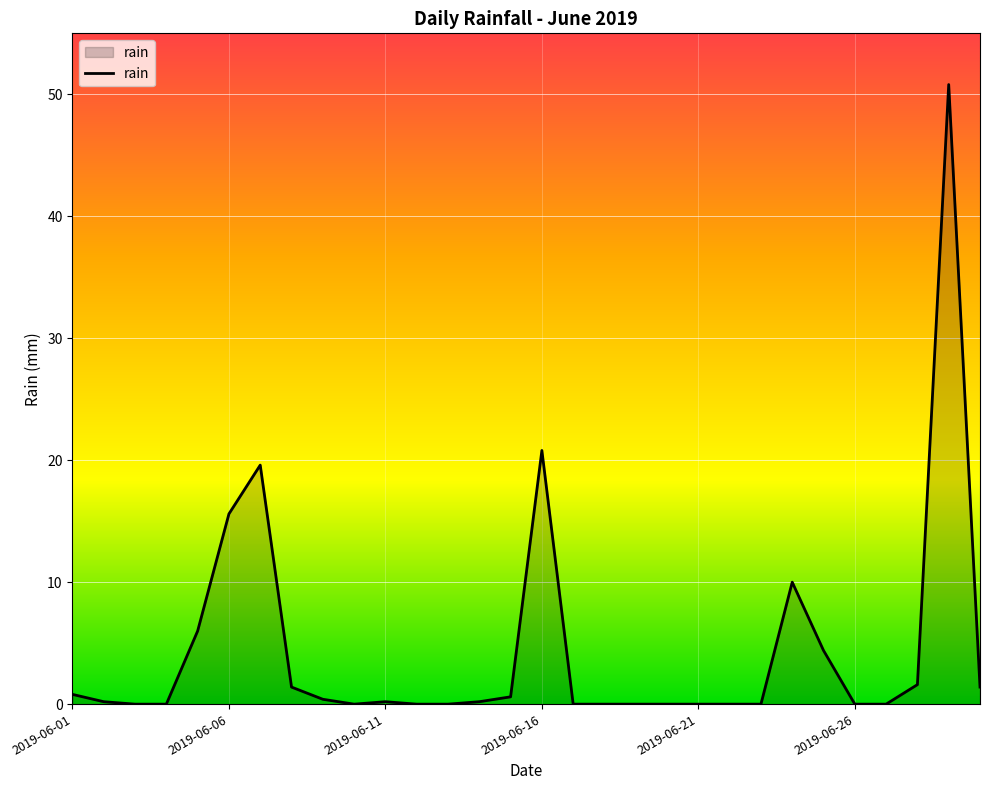

What is the maximum value shown in the chart?

50.8